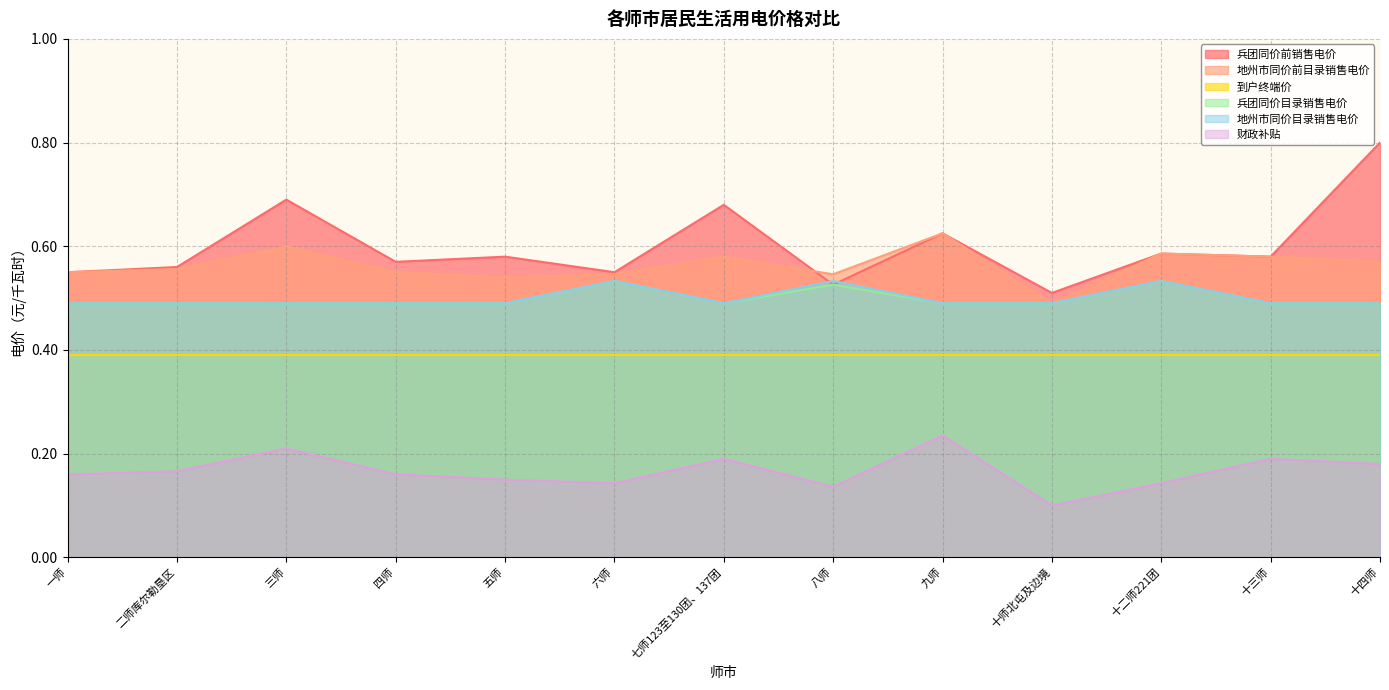

How many data points does each series have?

13